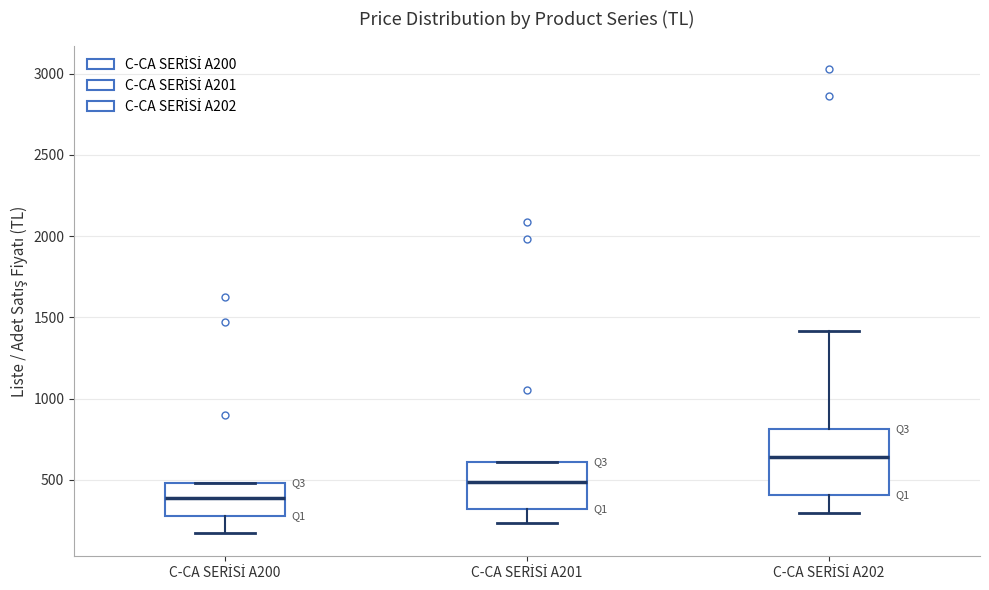

Comparing the boxes themselves (not the whiskers), which one is the tallest?

C-CA SERİSİ A202